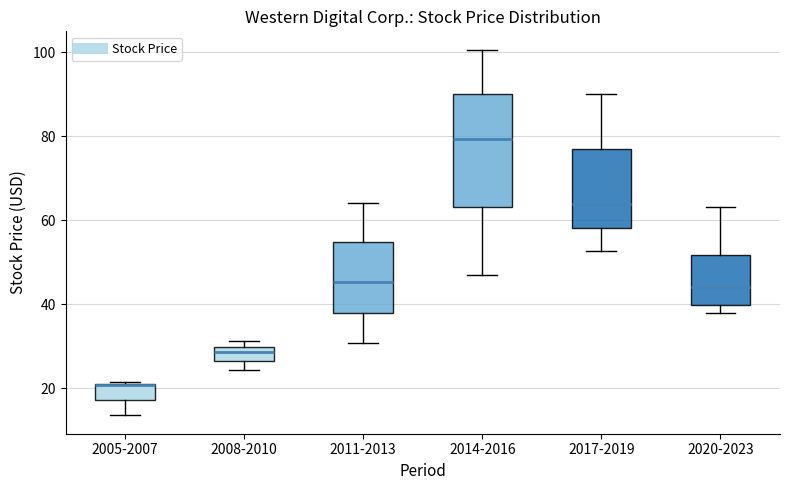

Where does the lower whisker of the box for 2005-2007 end on the y-axis? The values are not printed on the chart, so give them approximately, as read against the axis.

14